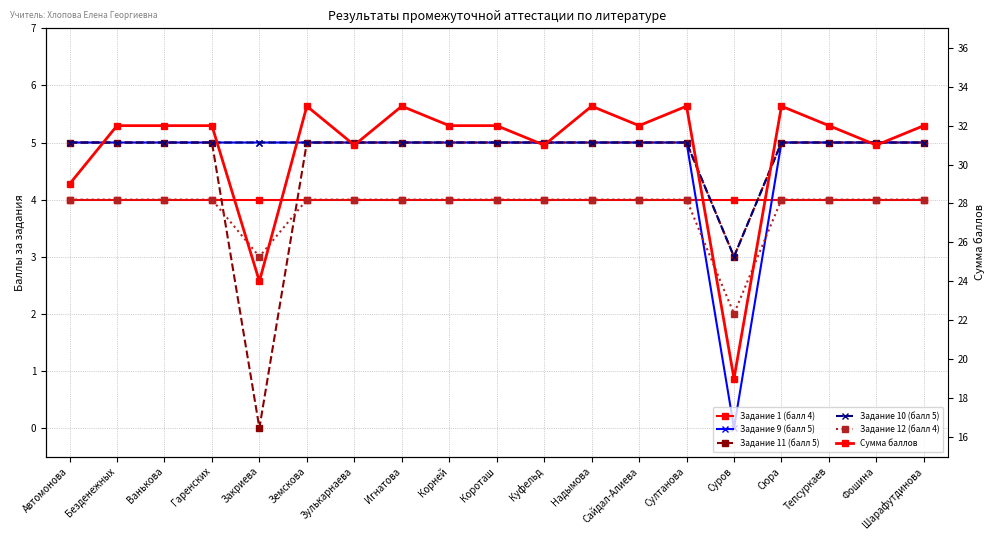

How many data points in Задание 9 (балл 5) are less than 5?

1